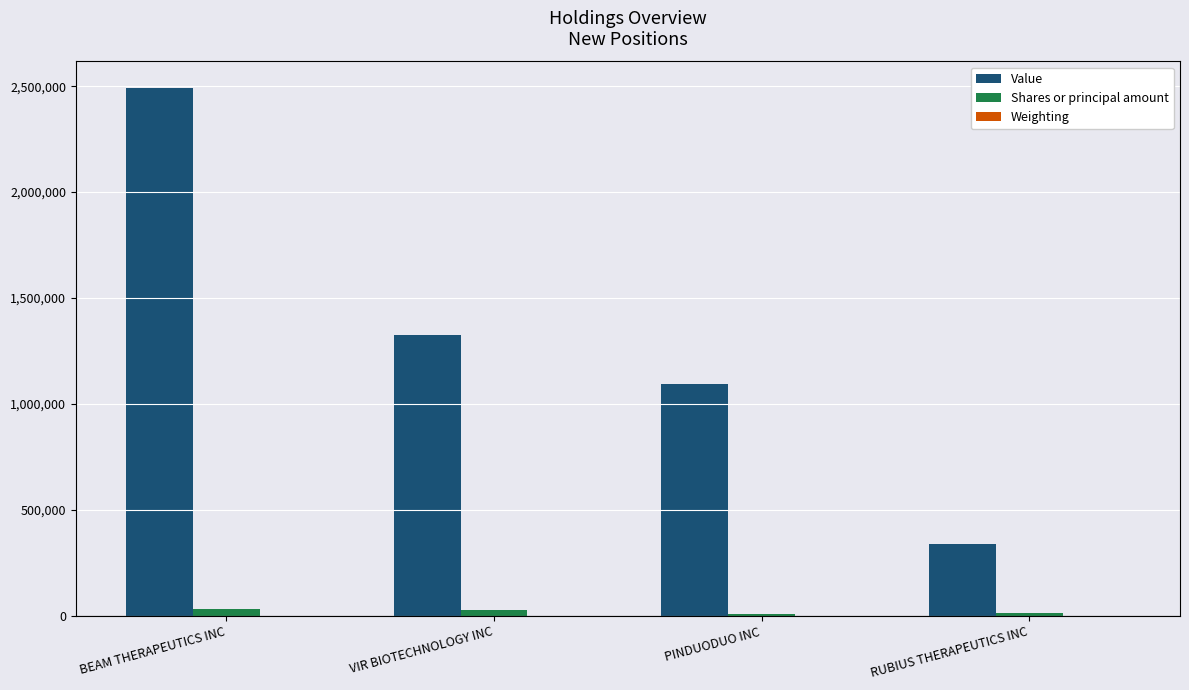

What is the difference between the Value values at BEAM THERAPEUTICS INC and PINDUODUO INC?

1398000.0